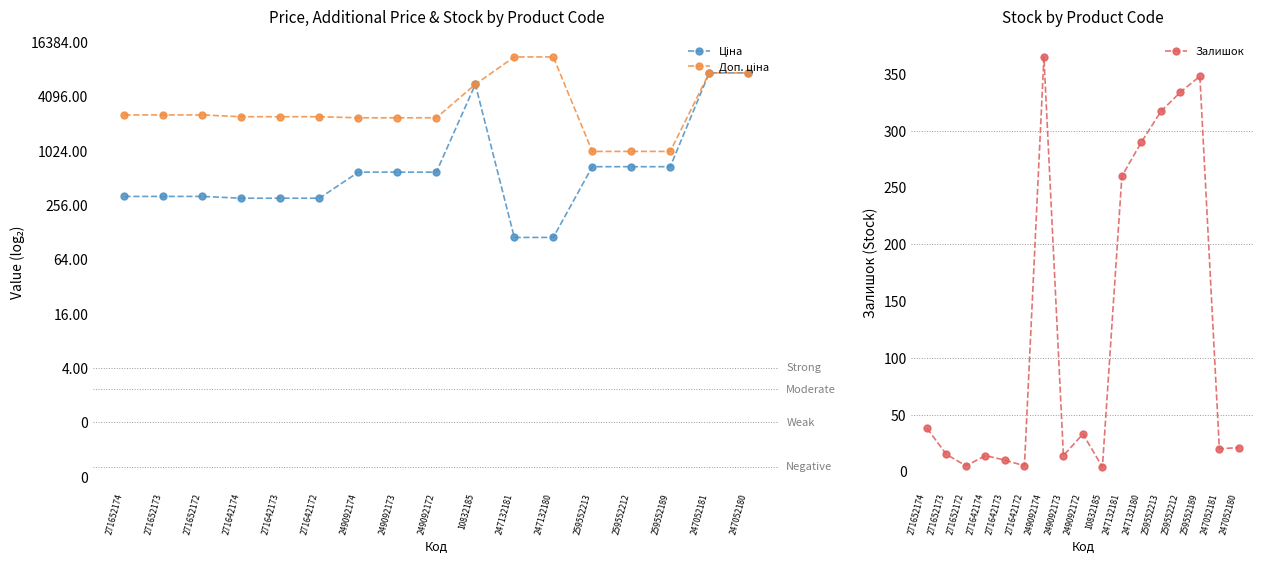

True or false: Доп. ціна has a value of 20.4 at 10832185.

False